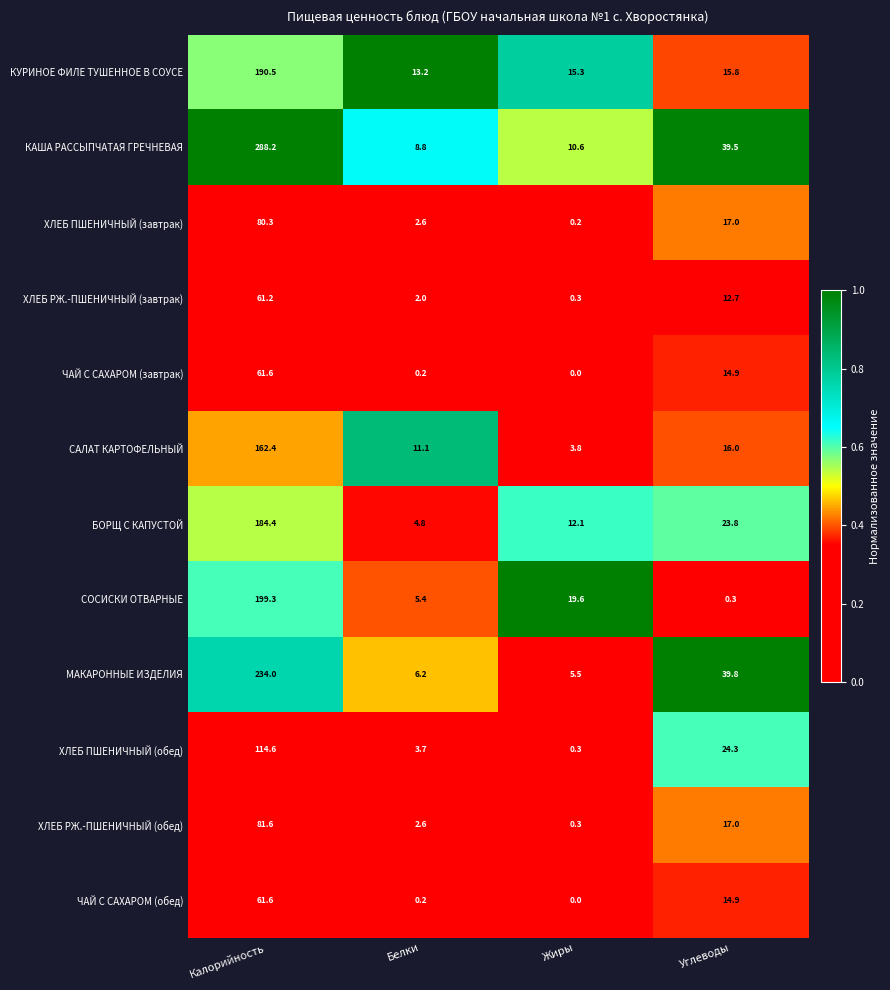

Where does the БОРЩ С КАПУСТОЙ series first go above 23?

Калорийность